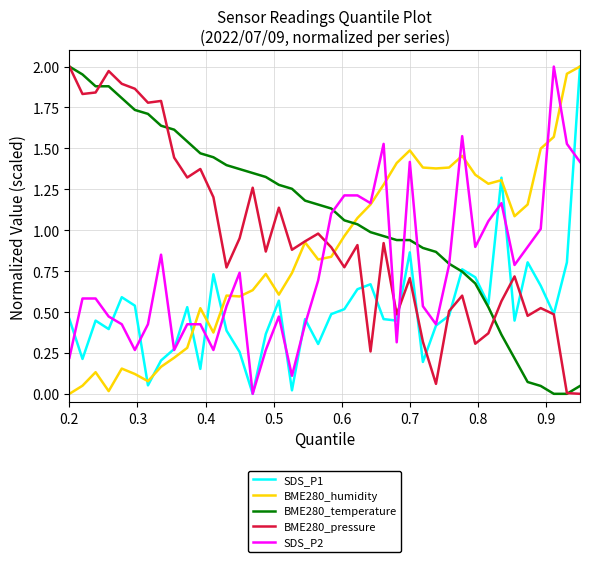

What are all the series names shown in the legend?

SDS_P1, BME280_humidity, BME280_temperature, BME280_pressure, SDS_P2